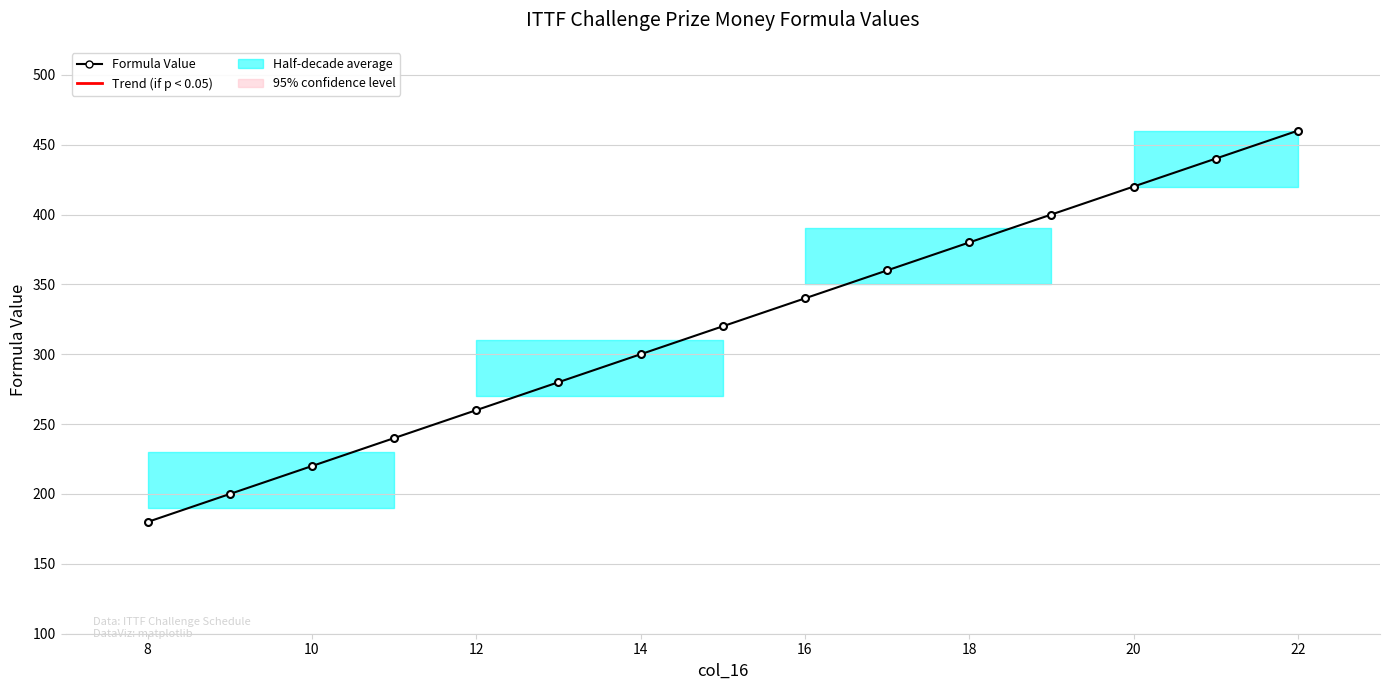

Reading left to right, what are all the values shown in this chart?

180	200	220	240	260	280	300	320	340	360	380	400	420	440	460